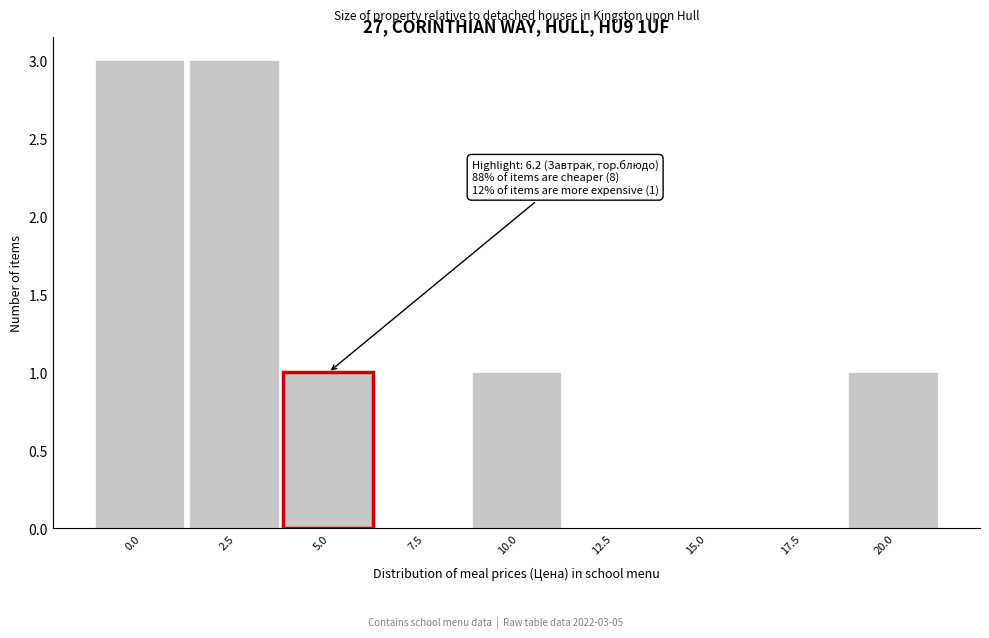

Reading left to right, transcribe all the data shown in this chart.

0.0=3	2.5=3	5.0=1	7.5=0	10.0=1	12.5=0	15.0=0	17.5=0	20.0=1